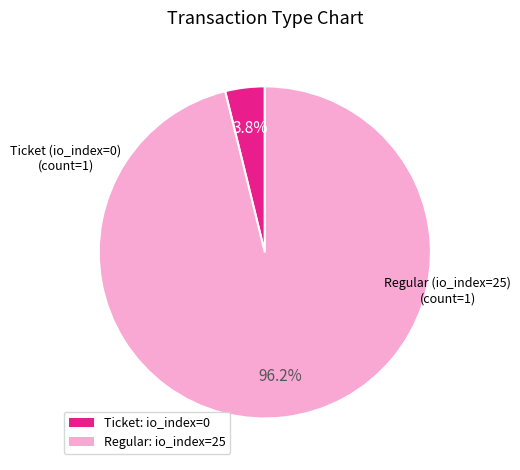

Do Regular (io_index=25) and Ticket (io_index=0) together represent more than half of the pie?

Yes